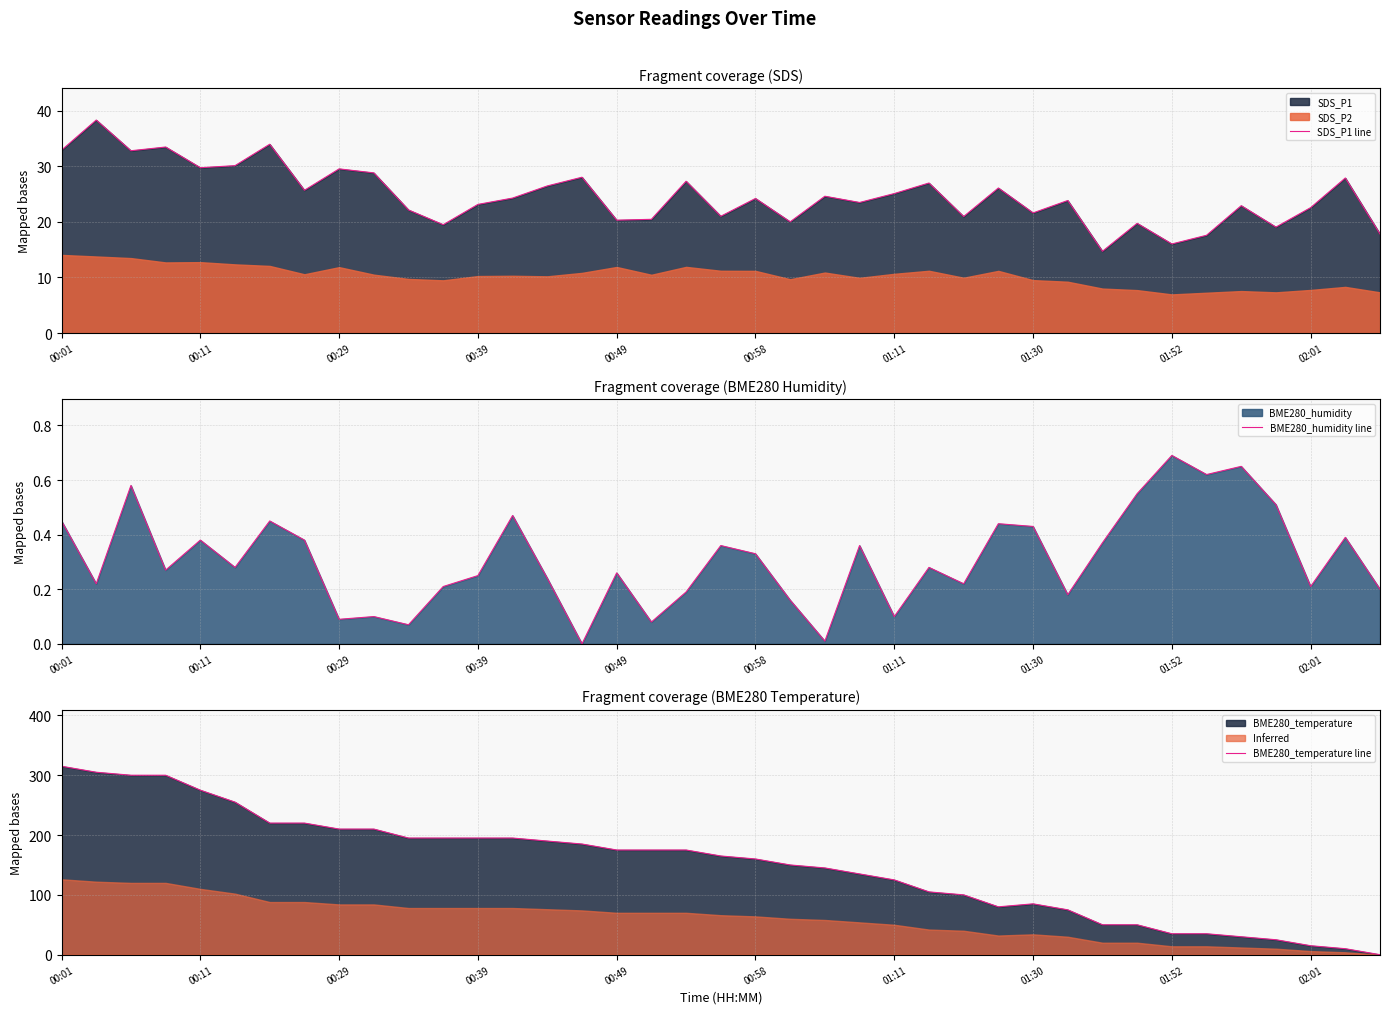

What position from the left is 15?

16